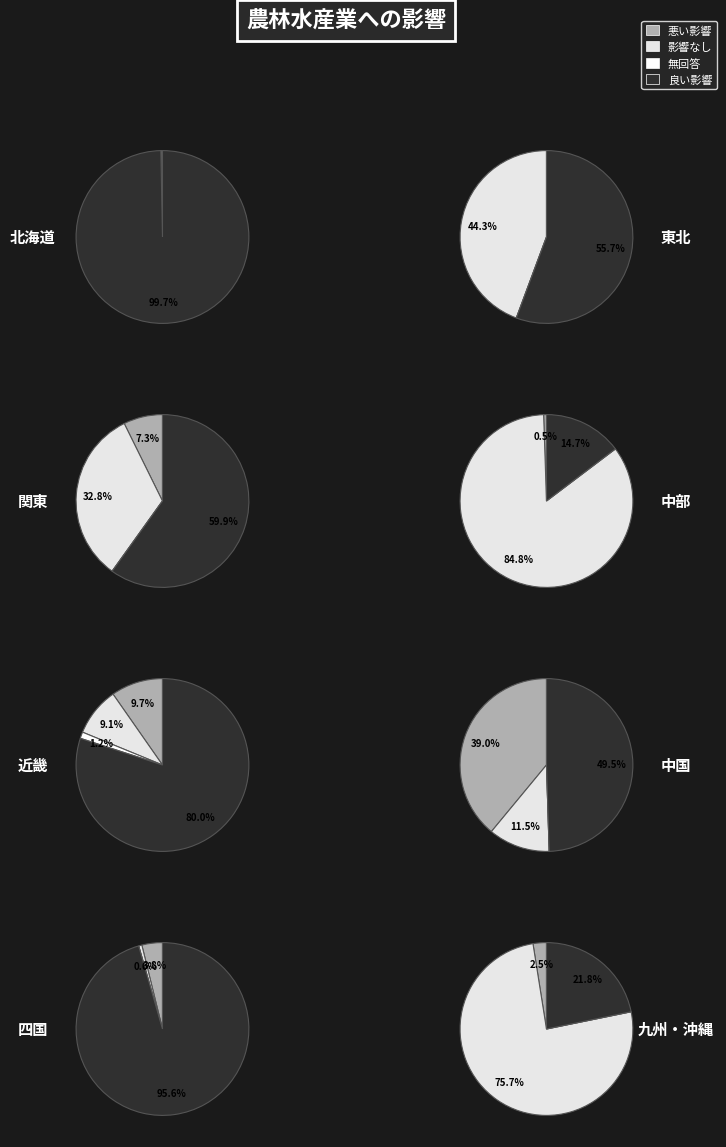

What is the total percentage of 3 and 0?

1.6%